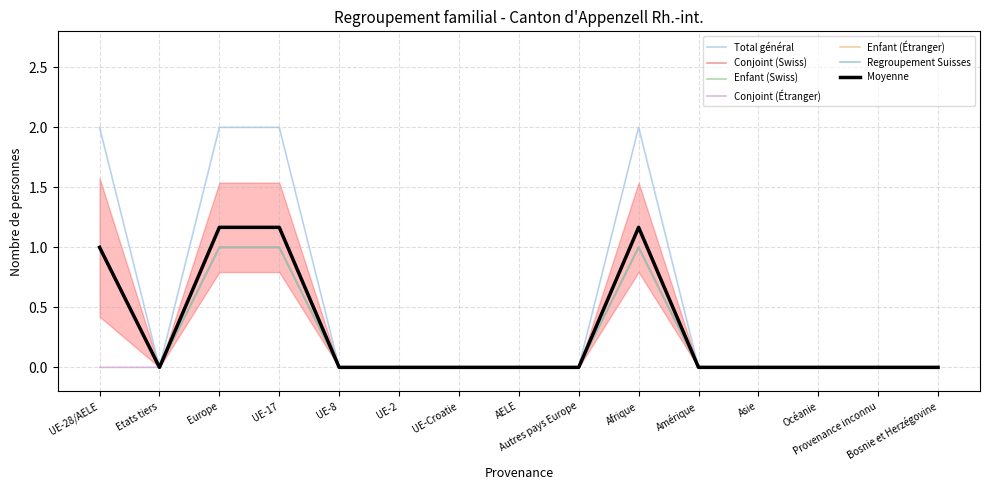

Rank the categories by Enfant (Swiss) value from lowest to highest.

Etats tiers, UE-8, UE-2, UE-Croatie, AELE, Autres pays Europe, Amérique, Asie, Océanie, Provenance inconnu, Bosnie et Herzégovine, UE-28/AELE, Europe, UE-17, Afrique